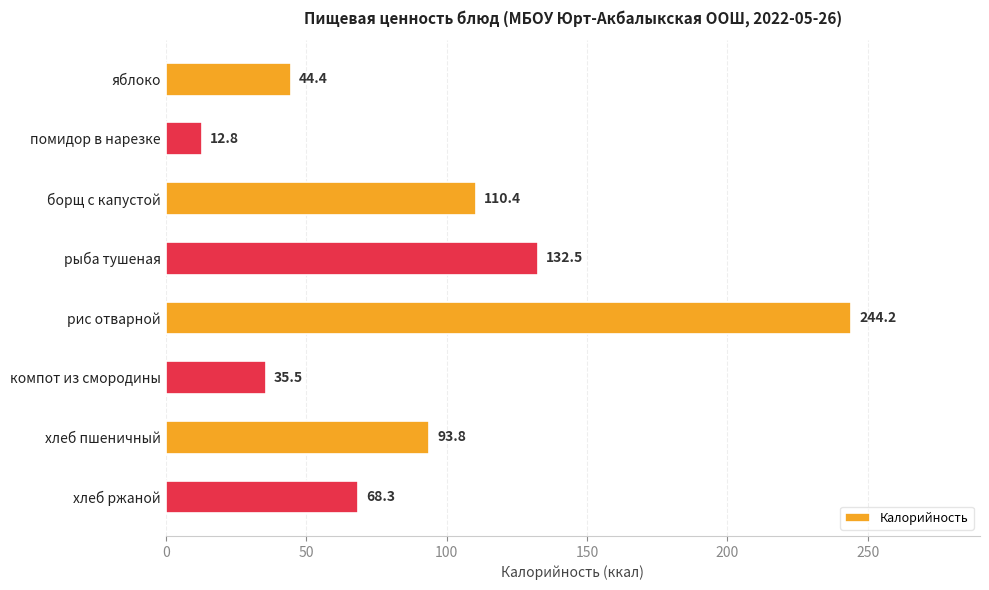

At which label is the value closest to 128?

рыба тушеная